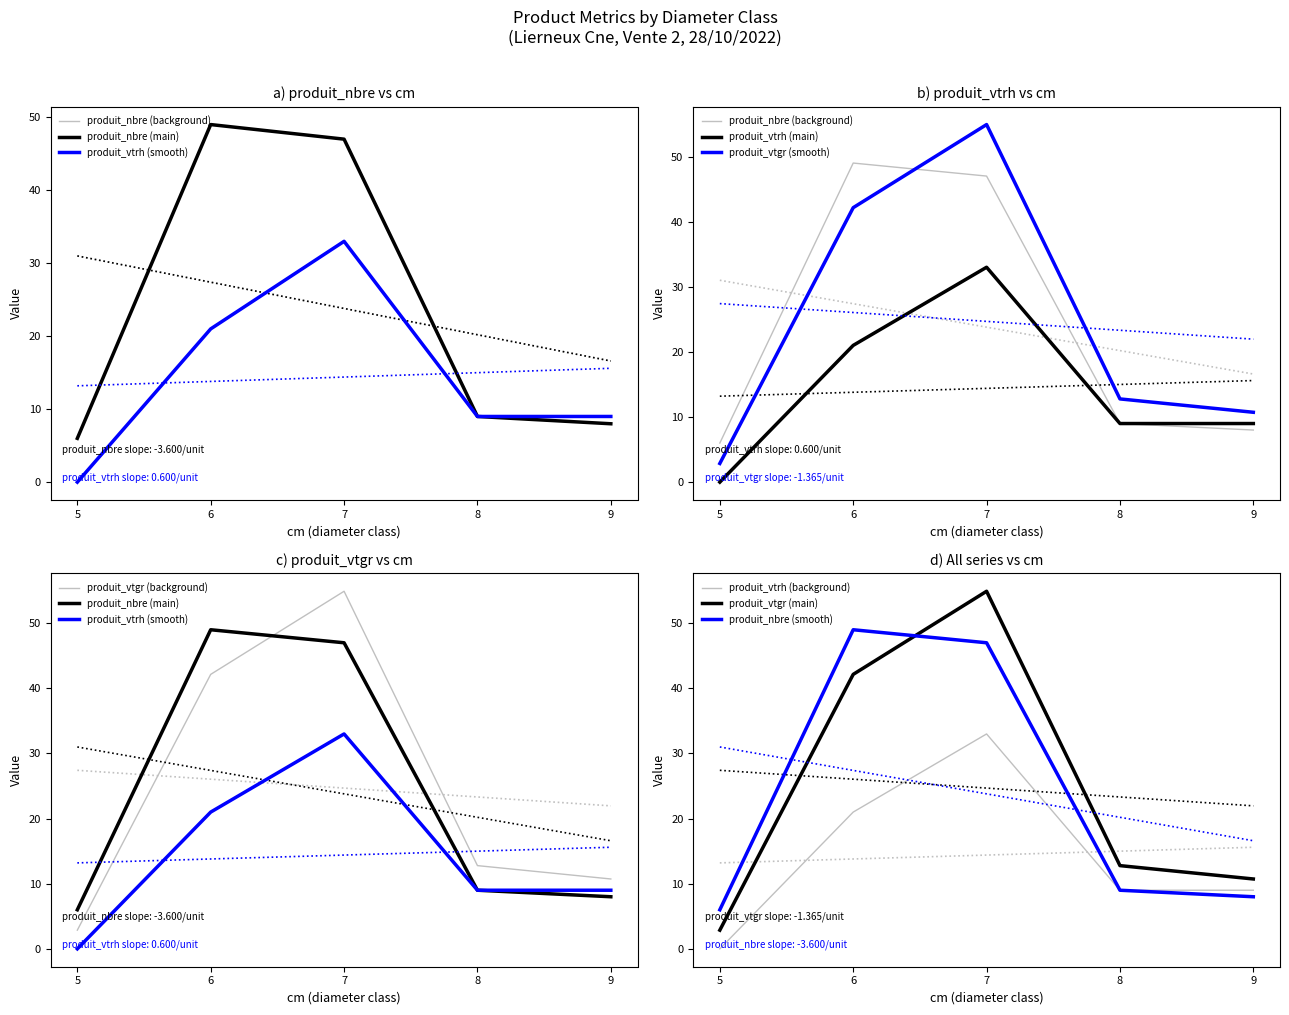

At which label is produit_vtrh closest to 16?

6